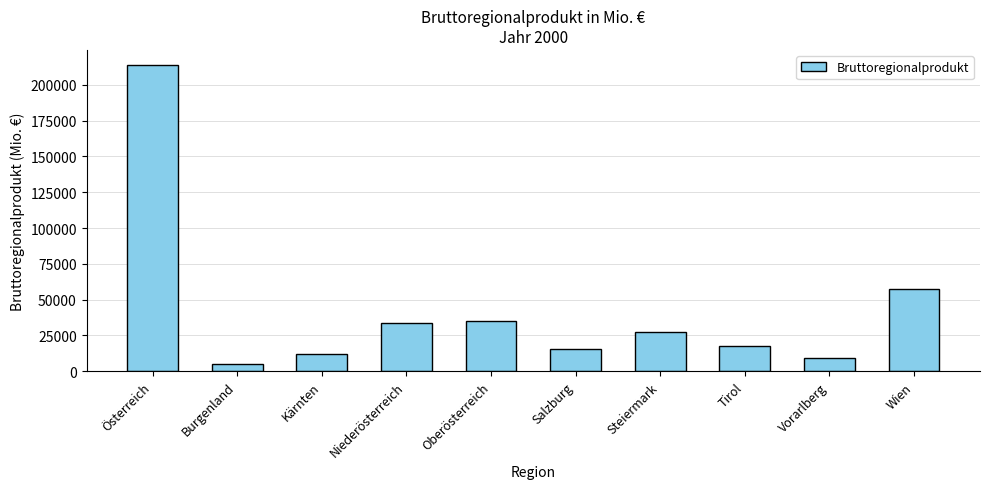

What is the change in value from Tirol to Vorarlberg?

-8437